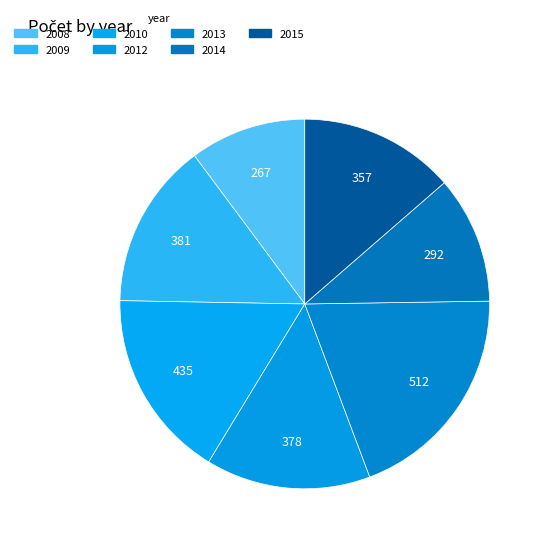

Which category has the smallest portion of the pie?

2008